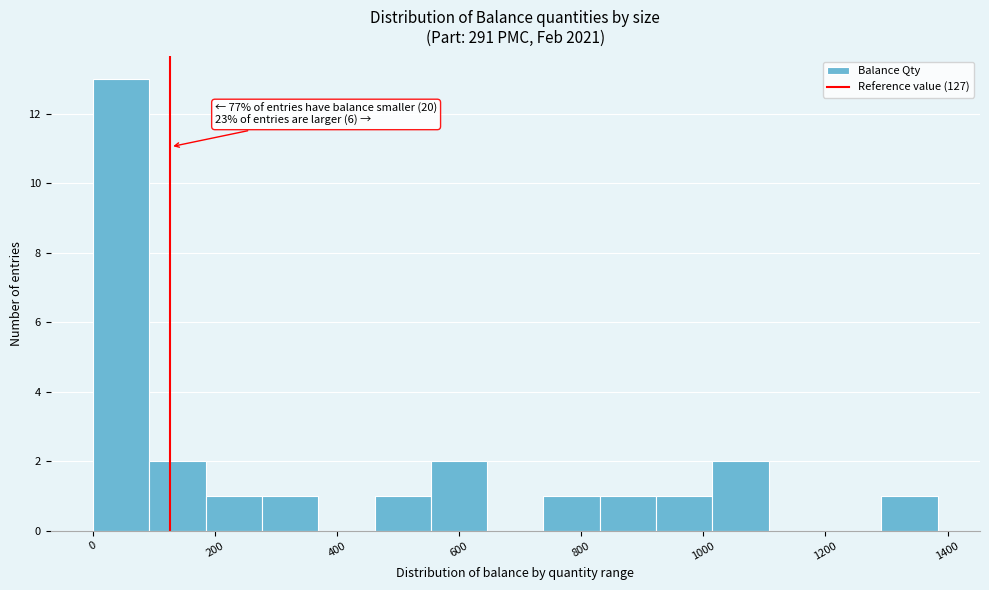

Which range on the x-axis has the tallest bar?

0 to 100